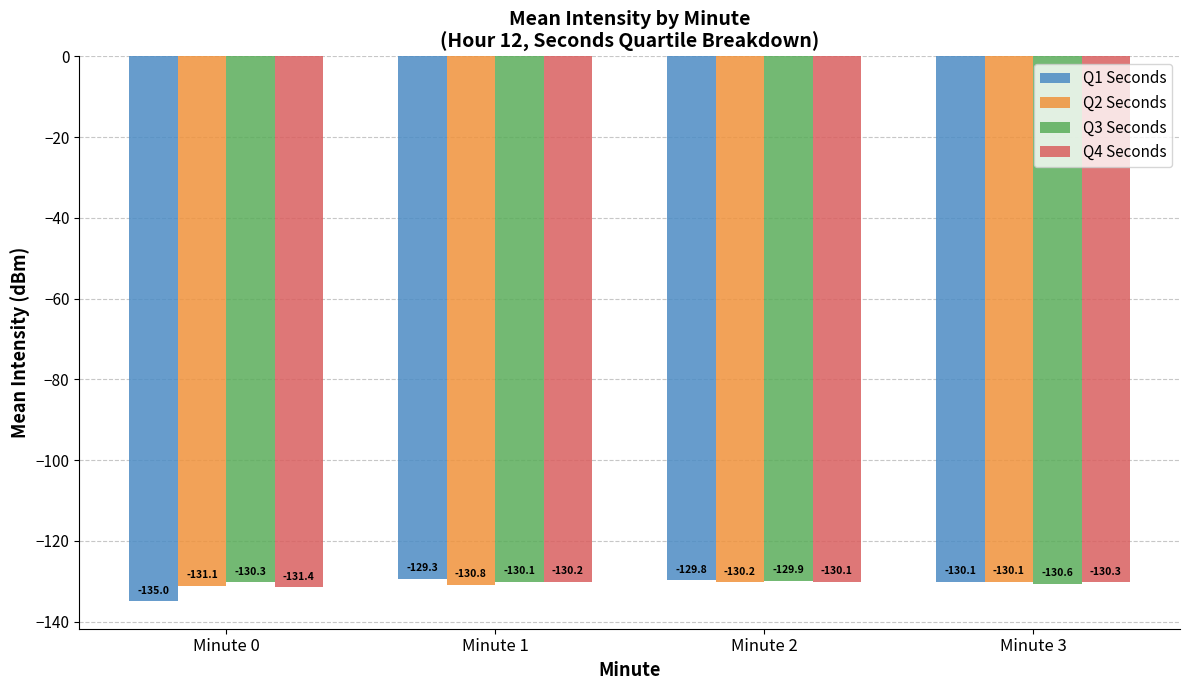

Are the bars grouped side by side (vs. stacked)?

Yes